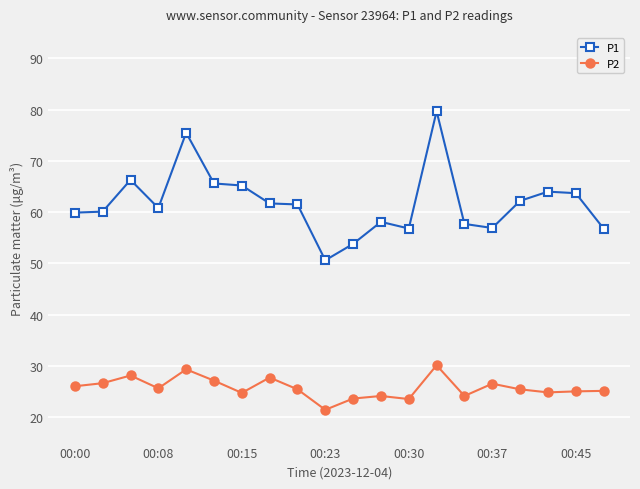

True or false: P1 has more than 2 points higher than both neighbors.

True